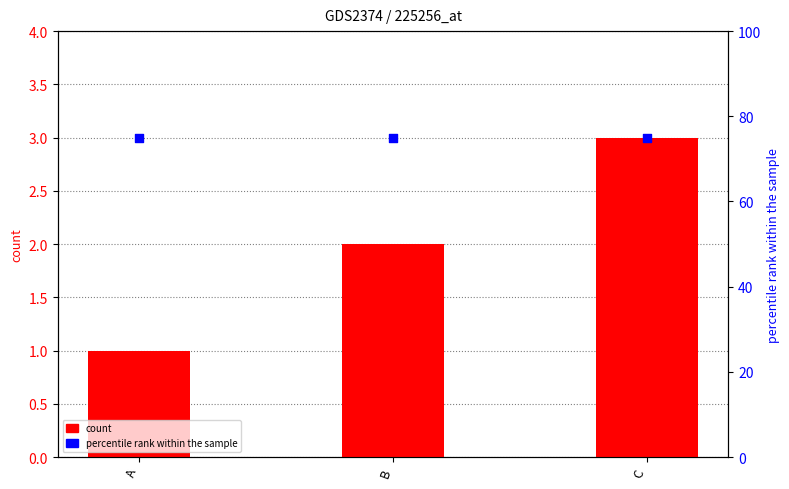

Which series reaches the minimum Y coordinate?

count